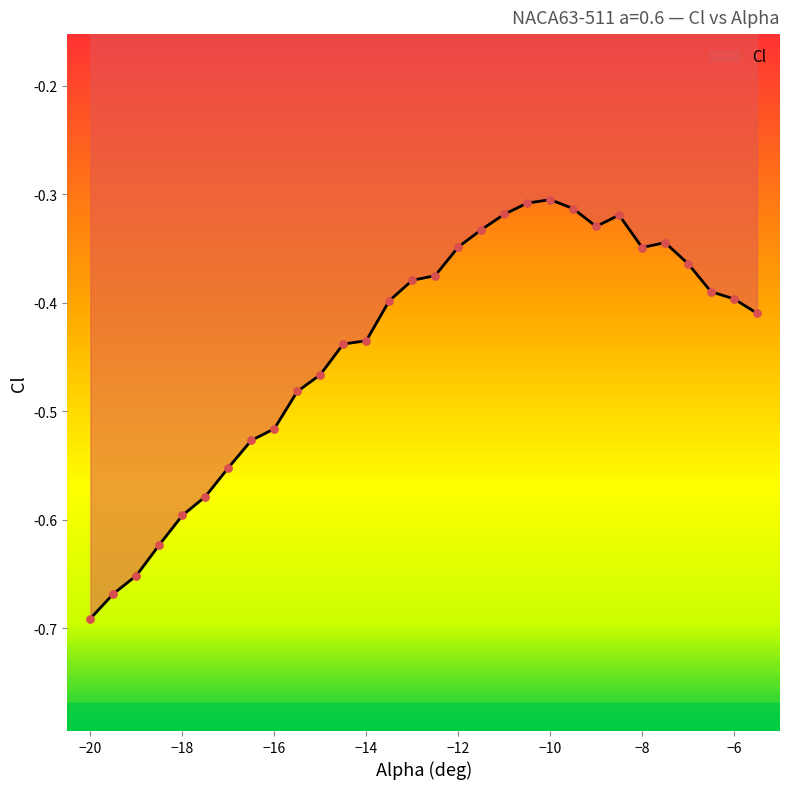

How many lines are shown in the chart?

1